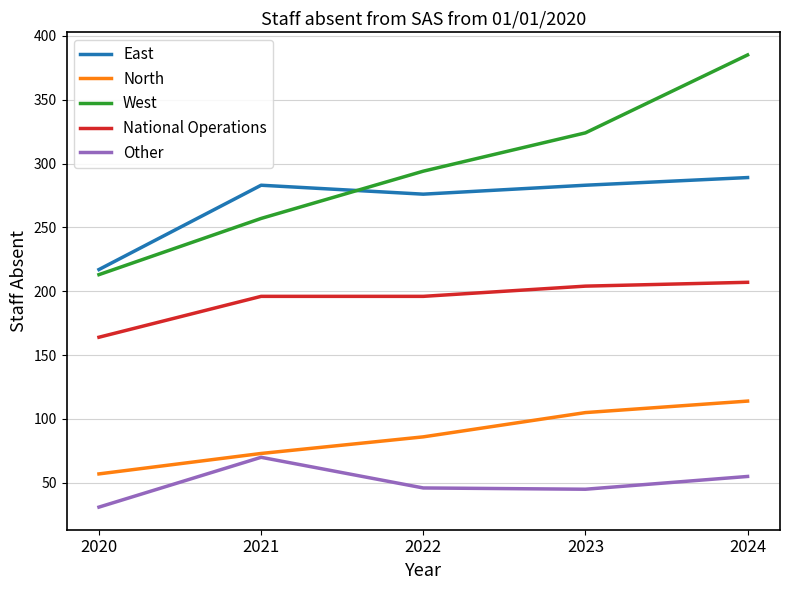

How many interior local valleys does the Other series have?

1